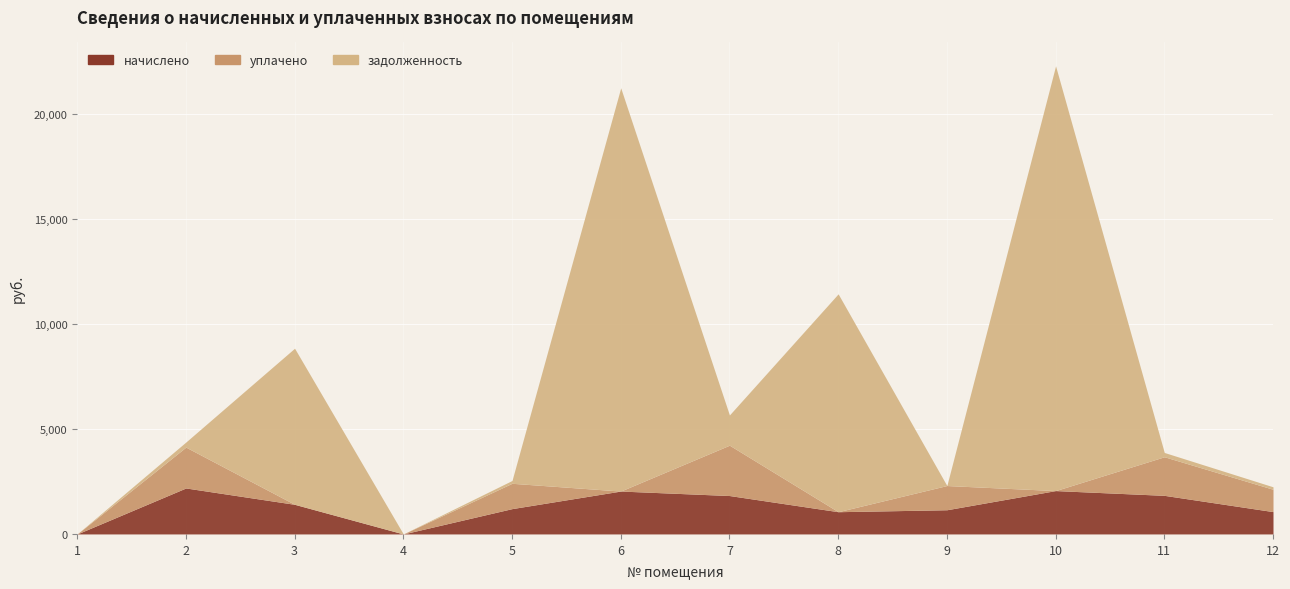

How many positive values does the начислено series have?

10